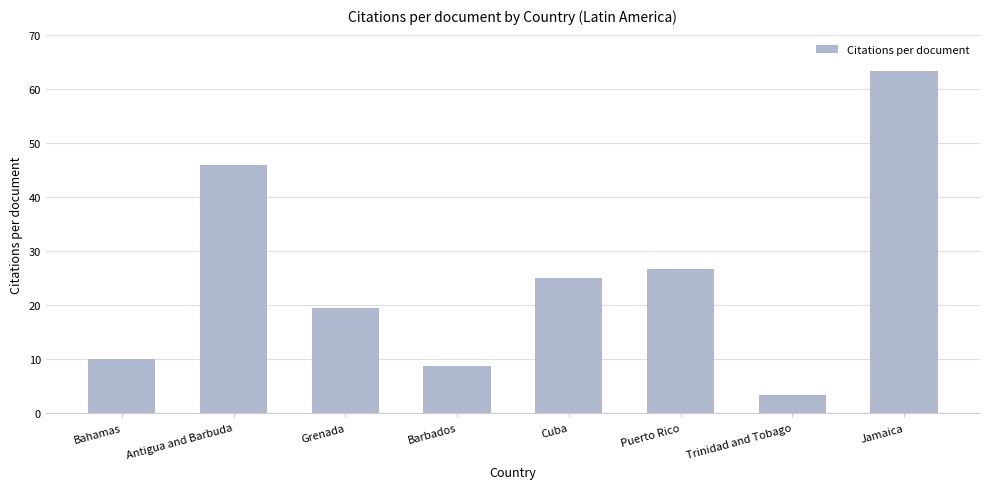

Is it true that the value at Jamaica is 93.6?

False